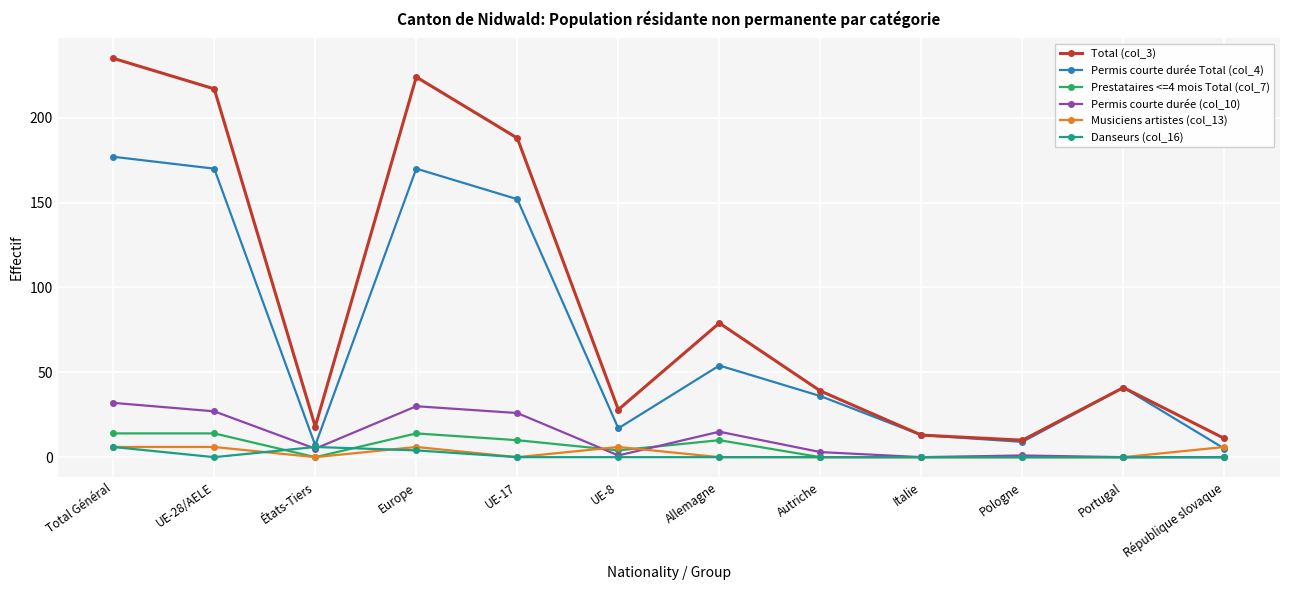

At how many categories does at least one series exceed 202?

3